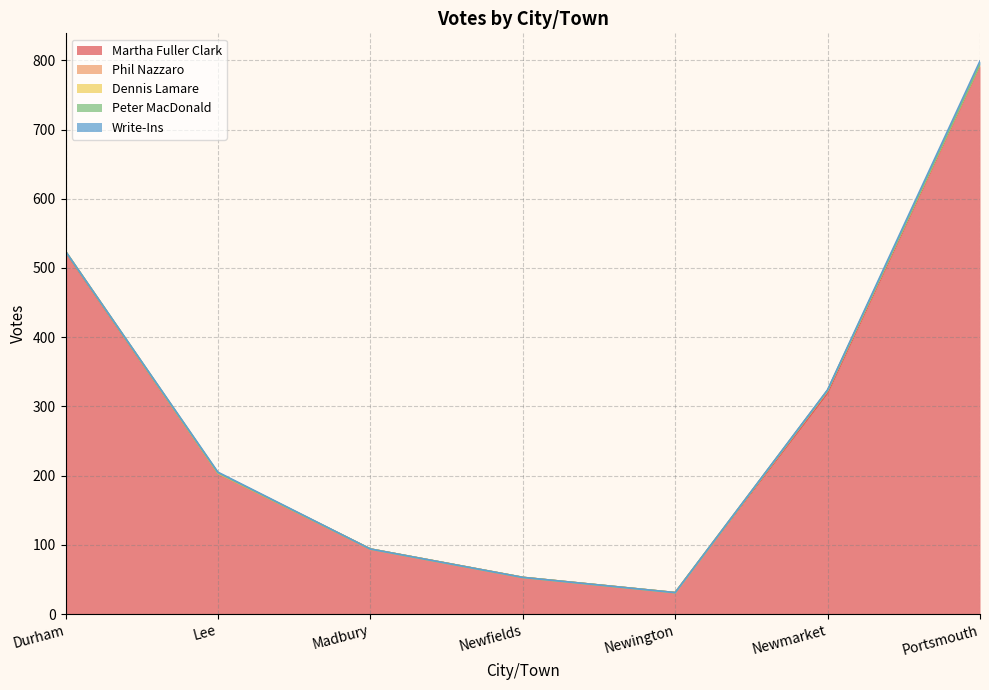

How many lines are shown in the chart?

5